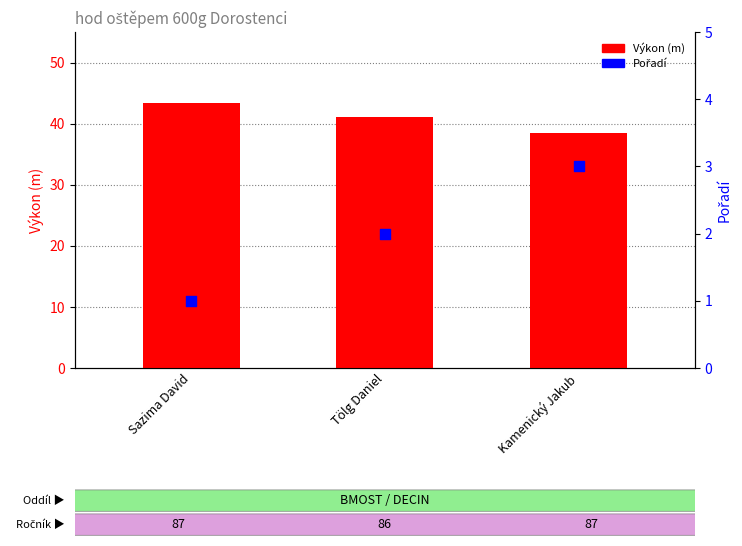

At which category is the sum across all series the highest?

Sazima David